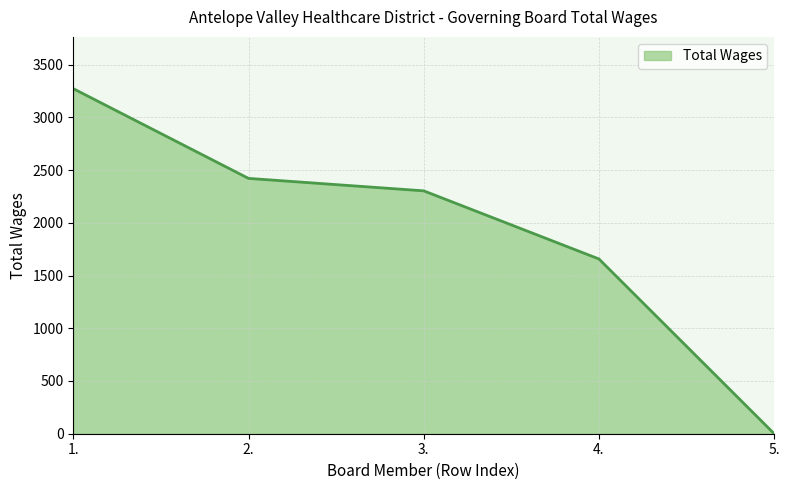

True or false: the data has more than 2 interior local peaks.

False